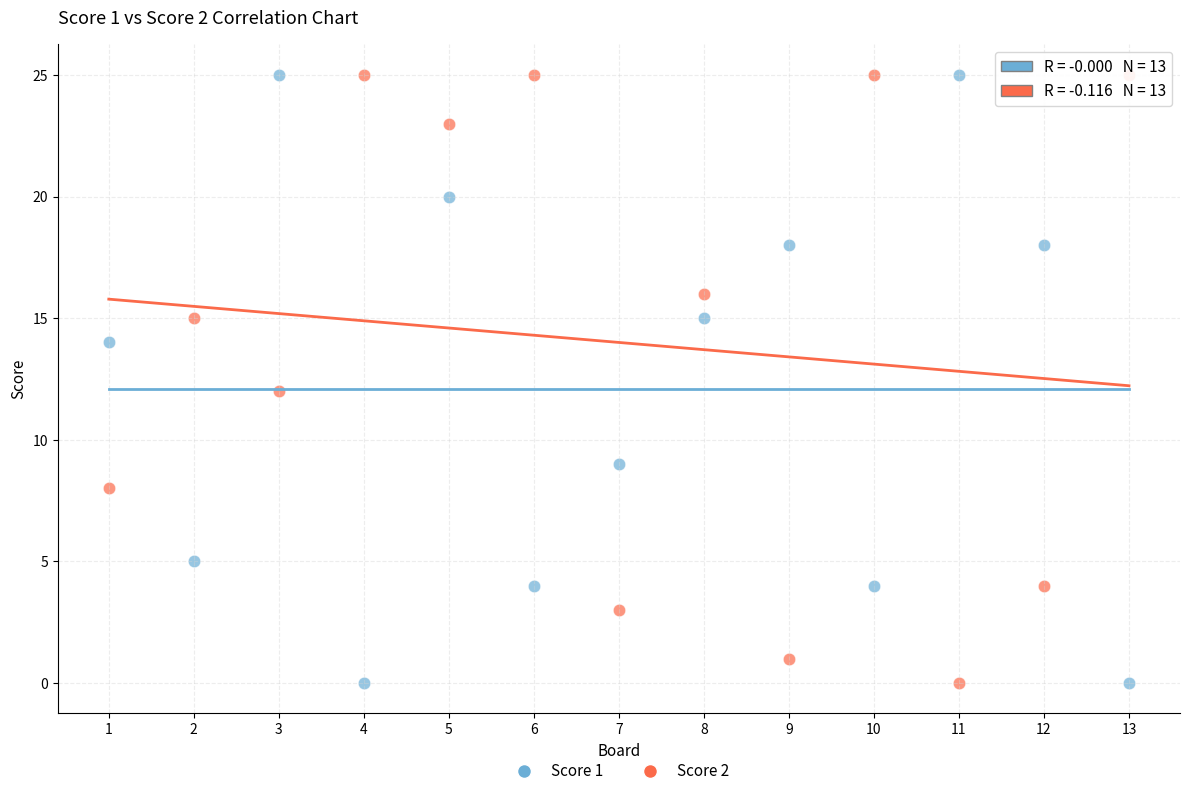

Across all data points, what is the range of X values (max minus min)?

12